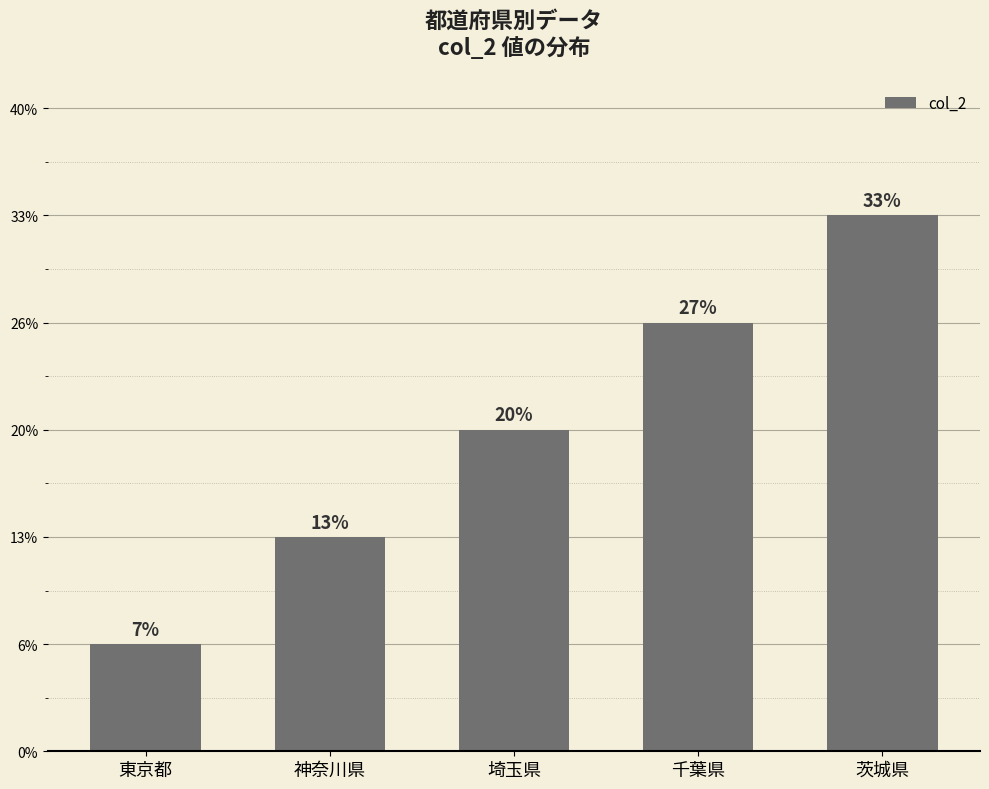

Are the bars horizontal?

No